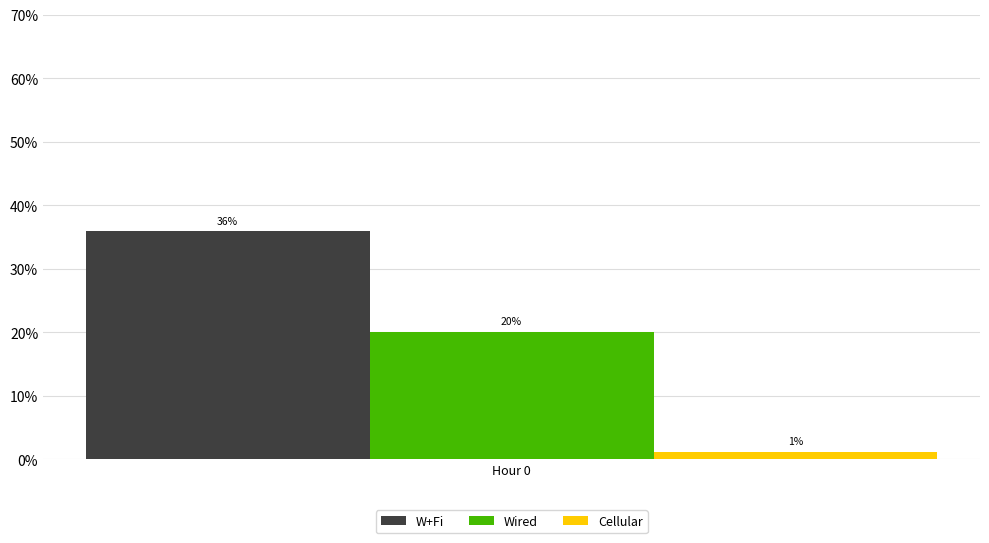

Which series has the largest range (max minus min)?

W+Fi